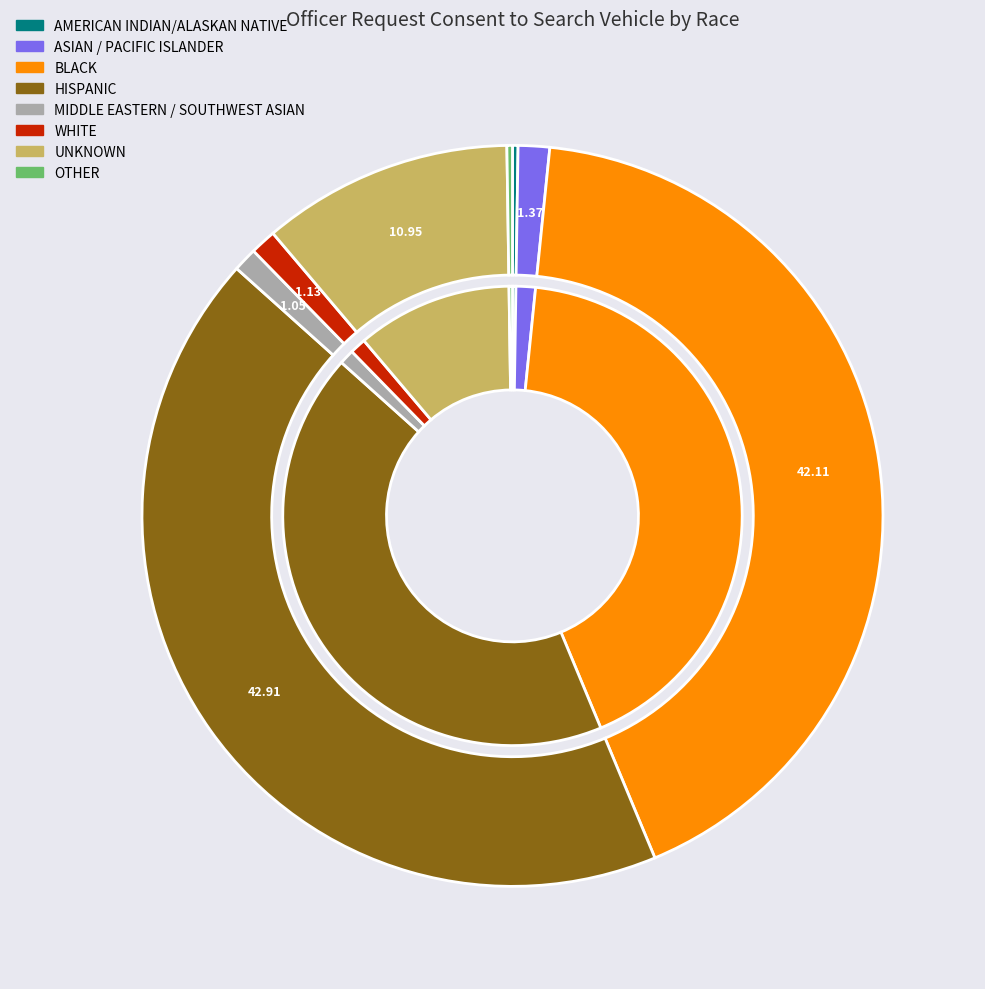

What percentage do MIDDLE EASTERN / SOUTHWEST ASIAN and ASIAN / PACIFIC ISLANDER together represent?

2.4%